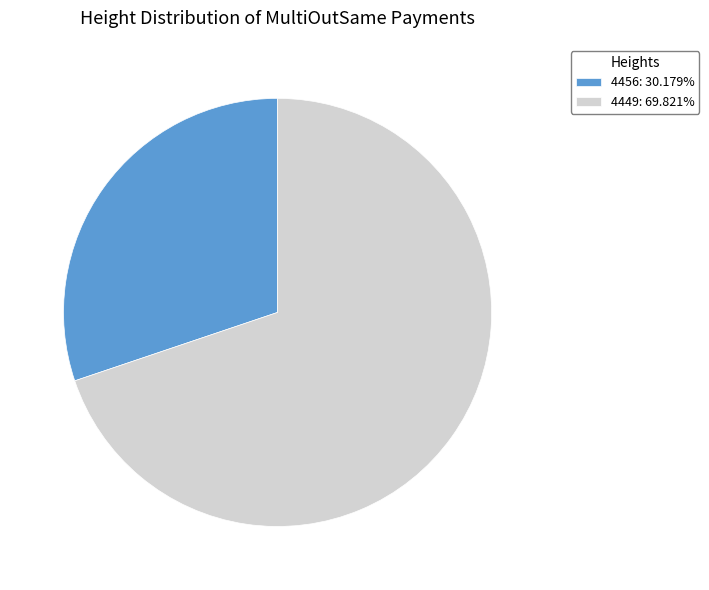

Is the sum of 4449: 69.821% and 4456: 30.179% greater than half?

Yes